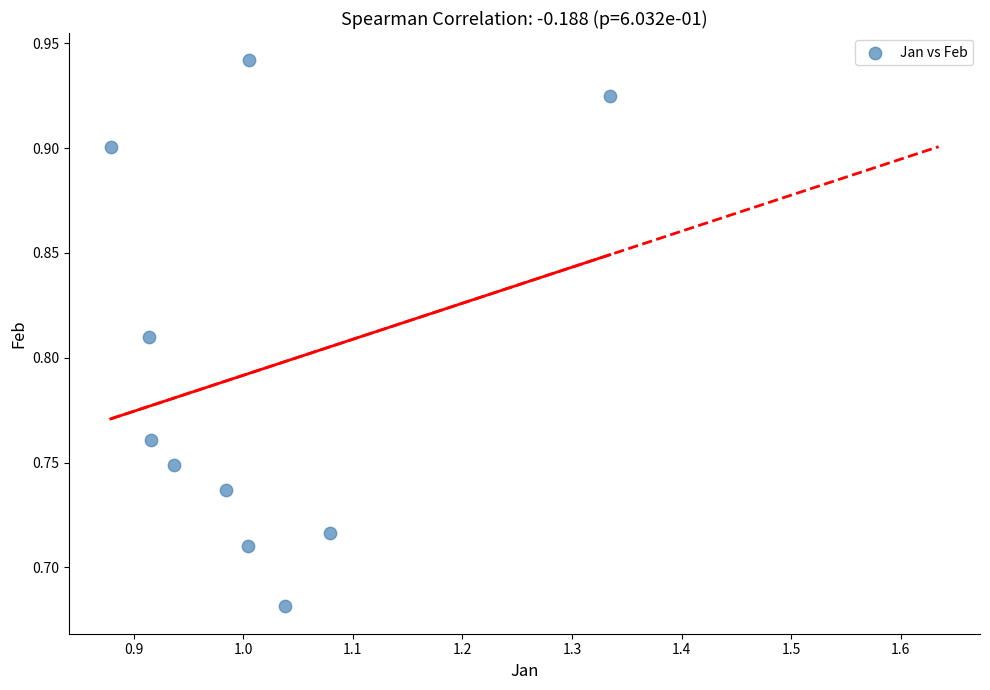

What is the range of Y values (max minus min)?

0.3